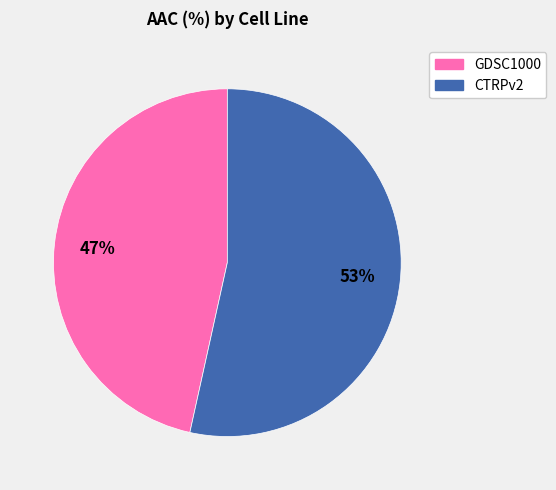

Rank the categories by value from lowest to highest.

GDSC1000, CTRPv2